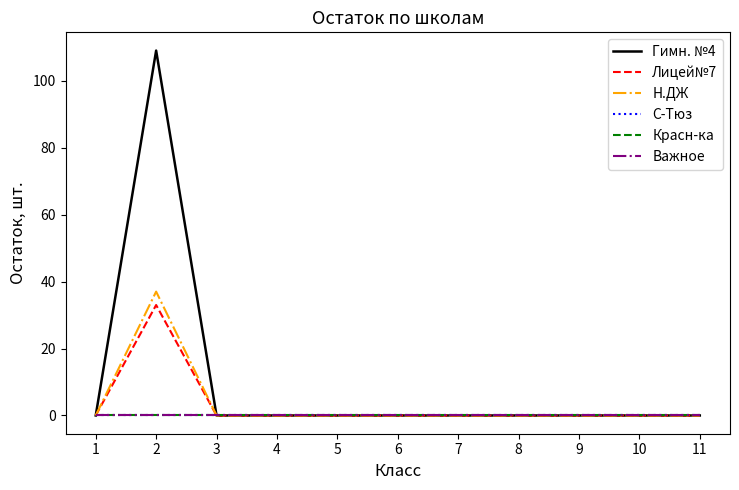

The value of Н.ДЖ at 5 is -18. True or false?

False